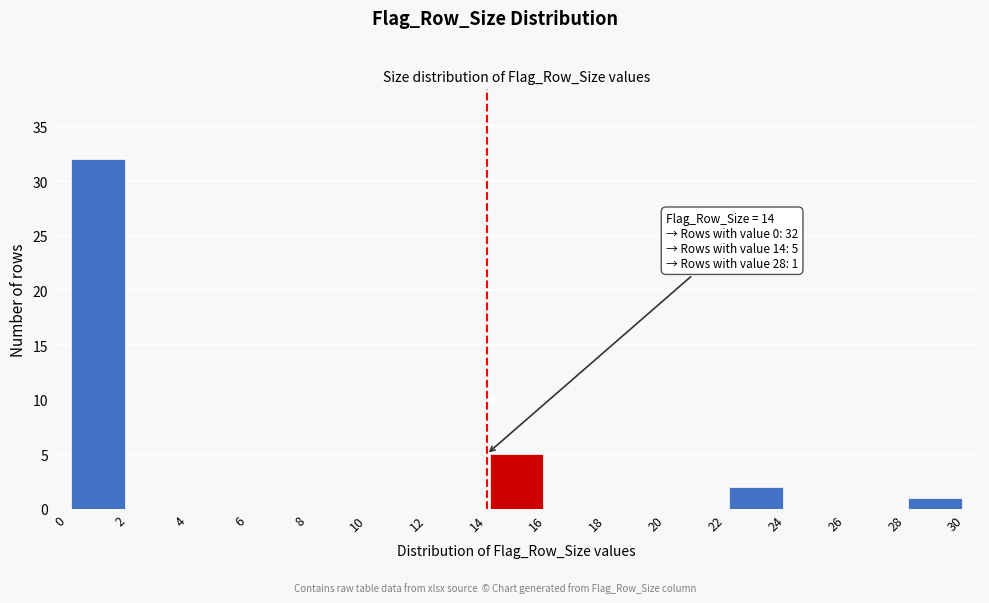

Over which range of the x-axis is the bar tallest?

0 to 2